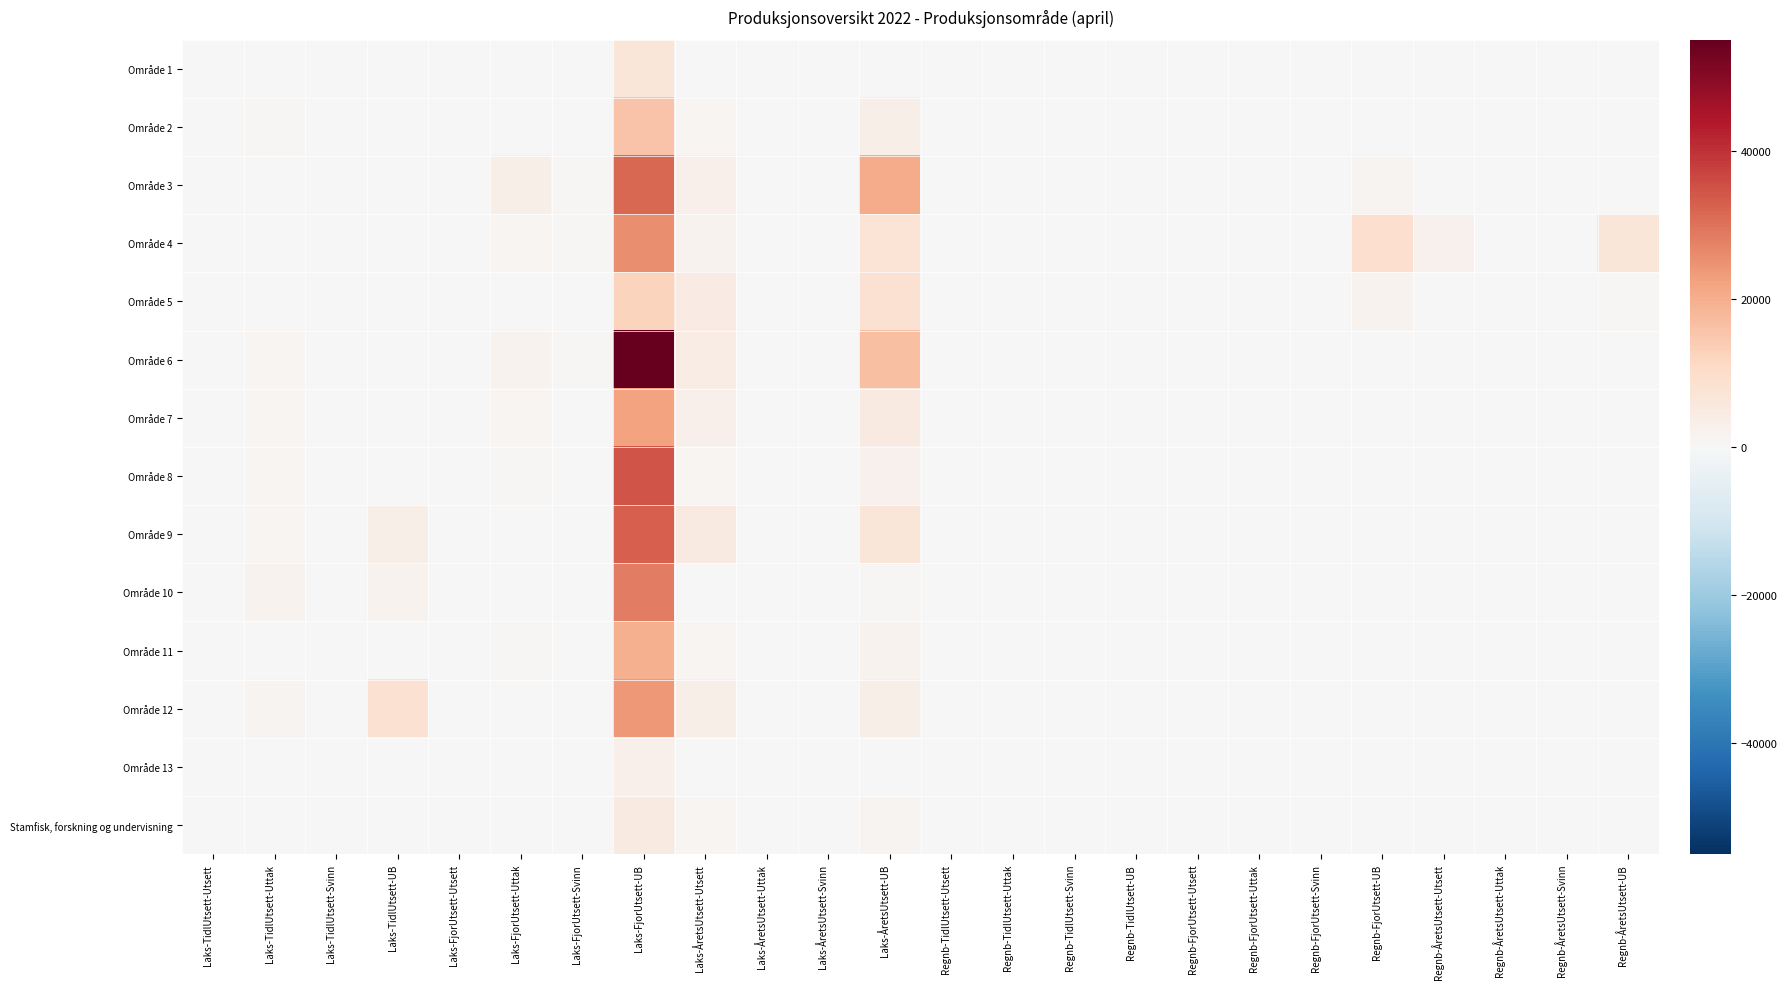

Reading left to right, what are all the values shown in this chart?

Område 1: Laks-TidlUtsett-Utsett=0.0	Laks-TidlUtsett-Uttak=0.0	Laks-TidlUtsett-Svinn=0.0	Laks-TidlUtsett-UB=0.0	Laks-FjorUtsett-Utsett=0.0	Laks-FjorUtsett-Uttak=0.0	Laks-FjorUtsett-Svinn=12.3	Laks-FjorUtsett-UB=6830.2	Laks-ÅretsUtsett-Utsett=0.0	Laks-ÅretsUtsett-Uttak=0.0	Laks-ÅretsUtsett-Svinn=0.0	Laks-ÅretsUtsett-UB=0.0	Regnb-TidlUtsett-Utsett=0.0	Regnb-TidlUtsett-Uttak=0.0	Regnb-TidlUtsett-Svinn=0.0	Regnb-TidlUtsett-UB=0.0	Regnb-FjorUtsett-Utsett=0.0	Regnb-FjorUtsett-Uttak=0.0	Regnb-FjorUtsett-Svinn=0.0	Regnb-FjorUtsett-UB=0.0	Regnb-ÅretsUtsett-Utsett=0.0	Regnb-ÅretsUtsett-Uttak=0.0	Regnb-ÅretsUtsett-Svinn=0.0	Regnb-ÅretsUtsett-UB=0.0
Område 2: Laks-TidlUtsett-Utsett=0.0	Laks-TidlUtsett-Uttak=671.1	Laks-TidlUtsett-Svinn=-1.0	Laks-TidlUtsett-UB=167.9	Laks-FjorUtsett-Utsett=0.0	Laks-FjorUtsett-Uttak=142.1	Laks-FjorUtsett-Svinn=142.0	Laks-FjorUtsett-UB=15832.6	Laks-ÅretsUtsett-Utsett=963.1	Laks-ÅretsUtsett-Uttak=0.0	Laks-ÅretsUtsett-Svinn=55.8	Laks-ÅretsUtsett-UB=3230.8	Regnb-TidlUtsett-Utsett=0.0	Regnb-TidlUtsett-Uttak=0.0	Regnb-TidlUtsett-Svinn=0.0	Regnb-TidlUtsett-UB=0.0	Regnb-FjorUtsett-Utsett=0.0	Regnb-FjorUtsett-Uttak=0.0	Regnb-FjorUtsett-Svinn=0.0	Regnb-FjorUtsett-UB=0.0	Regnb-ÅretsUtsett-Utsett=0.0	Regnb-ÅretsUtsett-Uttak=0.0	Regnb-ÅretsUtsett-Svinn=0.0	Regnb-ÅretsUtsett-UB=0.0
Område 3: Laks-TidlUtsett-Utsett=0.0	Laks-TidlUtsett-Uttak=287.7	Laks-TidlUtsett-Svinn=-34.2	Laks-TidlUtsett-UB=165.2	Laks-FjorUtsett-Utsett=0.0	Laks-FjorUtsett-Uttak=3122.9	Laks-FjorUtsett-Svinn=734.1	Laks-FjorUtsett-UB=31620.8	Laks-ÅretsUtsett-Utsett=2822.0	Laks-ÅretsUtsett-Uttak=0.0	Laks-ÅretsUtsett-Svinn=146.0	Laks-ÅretsUtsett-UB=20306.3	Regnb-TidlUtsett-Utsett=0.0	Regnb-TidlUtsett-Uttak=0.0	Regnb-TidlUtsett-Svinn=0.0	Regnb-TidlUtsett-UB=0.0	Regnb-FjorUtsett-Utsett=0.0	Regnb-FjorUtsett-Uttak=267.4	Regnb-FjorUtsett-Svinn=20.5	Regnb-FjorUtsett-UB=1481.2	Regnb-ÅretsUtsett-Utsett=0.0	Regnb-ÅretsUtsett-Uttak=0.0	Regnb-ÅretsUtsett-Svinn=0.4	Regnb-ÅretsUtsett-UB=280.6
Område 4: Laks-TidlUtsett-Utsett=0.0	Laks-TidlUtsett-Uttak=424.1	Laks-TidlUtsett-Svinn=33.7	Laks-TidlUtsett-UB=69.6	Laks-FjorUtsett-Utsett=0.0	Laks-FjorUtsett-Uttak=1211.8	Laks-FjorUtsett-Svinn=468.9	Laks-FjorUtsett-UB=25396.5	Laks-ÅretsUtsett-Utsett=1864.4	Laks-ÅretsUtsett-Uttak=0.0	Laks-ÅretsUtsett-Svinn=67.1	Laks-ÅretsUtsett-UB=7413.5	Regnb-TidlUtsett-Utsett=0.0	Regnb-TidlUtsett-Uttak=69.7	Regnb-TidlUtsett-Svinn=5.6	Regnb-TidlUtsett-UB=396.9	Regnb-FjorUtsett-Utsett=0.0	Regnb-FjorUtsett-Uttak=410.2	Regnb-FjorUtsett-Svinn=97.3	Regnb-FjorUtsett-UB=9324.7	Regnb-ÅretsUtsett-Utsett=2284.4	Regnb-ÅretsUtsett-Uttak=0.0	Regnb-ÅretsUtsett-Svinn=27.0	Regnb-ÅretsUtsett-UB=6492.0
Område 5: Laks-TidlUtsett-Utsett=0.0	Laks-TidlUtsett-Uttak=0.0	Laks-TidlUtsett-Svinn=0.0	Laks-TidlUtsett-UB=0.0	Laks-FjorUtsett-Utsett=0.0	Laks-FjorUtsett-Uttak=404.2	Laks-FjorUtsett-Svinn=133.1	Laks-FjorUtsett-UB=12069.2	Laks-ÅretsUtsett-Utsett=4543.8	Laks-ÅretsUtsett-Uttak=0.0	Laks-ÅretsUtsett-Svinn=90.2	Laks-ÅretsUtsett-UB=8475.0	Regnb-TidlUtsett-Utsett=0.0	Regnb-TidlUtsett-Uttak=0.0	Regnb-TidlUtsett-Svinn=0.0	Regnb-TidlUtsett-UB=0.0	Regnb-FjorUtsett-Utsett=0.0	Regnb-FjorUtsett-Uttak=253.9	Regnb-FjorUtsett-Svinn=41.1	Regnb-FjorUtsett-UB=1954.0	Regnb-ÅretsUtsett-Utsett=0.0	Regnb-ÅretsUtsett-Uttak=0.0	Regnb-ÅretsUtsett-Svinn=7.2	Regnb-ÅretsUtsett-UB=595.3
Område 6: Laks-TidlUtsett-Utsett=0.0	Laks-TidlUtsett-Uttak=1003.8	Laks-TidlUtsett-Svinn=15.5	Laks-TidlUtsett-UB=281.3	Laks-FjorUtsett-Utsett=0.0	Laks-FjorUtsett-Uttak=2053.6	Laks-FjorUtsett-Svinn=581.7	Laks-FjorUtsett-UB=55056.1	Laks-ÅretsUtsett-Utsett=4168.7	Laks-ÅretsUtsett-Uttak=0.0	Laks-ÅretsUtsett-Svinn=134.0	Laks-ÅretsUtsett-UB=16386.4	Regnb-TidlUtsett-Utsett=0.0	Regnb-TidlUtsett-Uttak=0.0	Regnb-TidlUtsett-Svinn=0.0	Regnb-TidlUtsett-UB=0.0	Regnb-FjorUtsett-Utsett=0.0	Regnb-FjorUtsett-Uttak=0.0	Regnb-FjorUtsett-Svinn=0.0	Regnb-FjorUtsett-UB=0.0	Regnb-ÅretsUtsett-Utsett=0.0	Regnb-ÅretsUtsett-Uttak=0.0	Regnb-ÅretsUtsett-Svinn=0.0	Regnb-ÅretsUtsett-UB=0.0
Område 7: Laks-TidlUtsett-Utsett=0.0	Laks-TidlUtsett-Uttak=960.8	Laks-TidlUtsett-Svinn=5.3	Laks-TidlUtsett-UB=301.2	Laks-FjorUtsett-Utsett=0.0	Laks-FjorUtsett-Uttak=947.7	Laks-FjorUtsett-Svinn=189.4	Laks-FjorUtsett-UB=22152.7	Laks-ÅretsUtsett-Utsett=2725.2	Laks-ÅretsUtsett-Uttak=0.0	Laks-ÅretsUtsett-Svinn=115.5	Laks-ÅretsUtsett-UB=4981.0	Regnb-TidlUtsett-Utsett=0.0	Regnb-TidlUtsett-Uttak=0.0	Regnb-TidlUtsett-Svinn=0.0	Regnb-TidlUtsett-UB=0.0	Regnb-FjorUtsett-Utsett=0.0	Regnb-FjorUtsett-Uttak=0.0	Regnb-FjorUtsett-Svinn=0.0	Regnb-FjorUtsett-UB=0.0	Regnb-ÅretsUtsett-Utsett=0.0	Regnb-ÅretsUtsett-Uttak=0.0	Regnb-ÅretsUtsett-Svinn=0.0	Regnb-ÅretsUtsett-UB=0.0
Område 8: Laks-TidlUtsett-Utsett=0.0	Laks-TidlUtsett-Uttak=933.1	Laks-TidlUtsett-Svinn=-16.4	Laks-TidlUtsett-UB=421.0	Laks-FjorUtsett-Utsett=0.0	Laks-FjorUtsett-Uttak=780.1	Laks-FjorUtsett-Svinn=307.9	Laks-FjorUtsett-UB=34522.8	Laks-ÅretsUtsett-Utsett=1088.5	Laks-ÅretsUtsett-Uttak=0.0	Laks-ÅretsUtsett-Svinn=23.5	Laks-ÅretsUtsett-UB=2421.6	Regnb-TidlUtsett-Utsett=0.0	Regnb-TidlUtsett-Uttak=0.0	Regnb-TidlUtsett-Svinn=0.0	Regnb-TidlUtsett-UB=0.0	Regnb-FjorUtsett-Utsett=0.0	Regnb-FjorUtsett-Uttak=0.0	Regnb-FjorUtsett-Svinn=0.0	Regnb-FjorUtsett-UB=0.0	Regnb-ÅretsUtsett-Utsett=0.0	Regnb-ÅretsUtsett-Uttak=0.0	Regnb-ÅretsUtsett-Svinn=0.0	Regnb-ÅretsUtsett-UB=0.0
Område 9: Laks-TidlUtsett-Utsett=0.0	Laks-TidlUtsett-Uttak=1018.7	Laks-TidlUtsett-Svinn=-21.1	Laks-TidlUtsett-UB=3216.4	Laks-FjorUtsett-Utsett=0.0	Laks-FjorUtsett-Uttak=170.6	Laks-FjorUtsett-Svinn=283.7	Laks-FjorUtsett-UB=32736.1	Laks-ÅretsUtsett-Utsett=4936.0	Laks-ÅretsUtsett-Uttak=0.0	Laks-ÅretsUtsett-Svinn=32.1	Laks-ÅretsUtsett-UB=6833.9	Regnb-TidlUtsett-Utsett=0.0	Regnb-TidlUtsett-Uttak=0.0	Regnb-TidlUtsett-Svinn=0.0	Regnb-TidlUtsett-UB=0.0	Regnb-FjorUtsett-Utsett=0.0	Regnb-FjorUtsett-Uttak=0.0	Regnb-FjorUtsett-Svinn=0.0	Regnb-FjorUtsett-UB=0.0	Regnb-ÅretsUtsett-Utsett=0.0	Regnb-ÅretsUtsett-Uttak=0.0	Regnb-ÅretsUtsett-Svinn=0.0	Regnb-ÅretsUtsett-UB=0.0
Område 10: Laks-TidlUtsett-Utsett=0.0	Laks-TidlUtsett-Uttak=2011.2	Laks-TidlUtsett-Svinn=29.8	Laks-TidlUtsett-UB=1893.5	Laks-FjorUtsett-Utsett=0.0	Laks-FjorUtsett-Uttak=192.6	Laks-FjorUtsett-Svinn=260.9	Laks-FjorUtsett-UB=28251.2	Laks-ÅretsUtsett-Utsett=312.2	Laks-ÅretsUtsett-Uttak=0.0	Laks-ÅretsUtsett-Svinn=218.8	Laks-ÅretsUtsett-UB=805.9	Regnb-TidlUtsett-Utsett=0.0	Regnb-TidlUtsett-Uttak=0.0	Regnb-TidlUtsett-Svinn=0.0	Regnb-TidlUtsett-UB=0.0	Regnb-FjorUtsett-Utsett=0.0	Regnb-FjorUtsett-Uttak=0.0	Regnb-FjorUtsett-Svinn=0.0	Regnb-FjorUtsett-UB=0.0	Regnb-ÅretsUtsett-Utsett=0.0	Regnb-ÅretsUtsett-Uttak=0.0	Regnb-ÅretsUtsett-Svinn=0.0	Regnb-ÅretsUtsett-UB=0.0
Område 11: Laks-TidlUtsett-Utsett=0.0	Laks-TidlUtsett-Uttak=184.4	Laks-TidlUtsett-Svinn=13.5	Laks-TidlUtsett-UB=0.0	Laks-FjorUtsett-Utsett=0.0	Laks-FjorUtsett-Uttak=478.3	Laks-FjorUtsett-Svinn=210.3	Laks-FjorUtsett-UB=19386.0	Laks-ÅretsUtsett-Utsett=995.8	Laks-ÅretsUtsett-Uttak=0.0	Laks-ÅretsUtsett-Svinn=6.0	Laks-ÅretsUtsett-UB=2043.7	Regnb-TidlUtsett-Utsett=0.0	Regnb-TidlUtsett-Uttak=0.0	Regnb-TidlUtsett-Svinn=0.0	Regnb-TidlUtsett-UB=0.0	Regnb-FjorUtsett-Utsett=0.0	Regnb-FjorUtsett-Uttak=0.0	Regnb-FjorUtsett-Svinn=0.0	Regnb-FjorUtsett-UB=0.0	Regnb-ÅretsUtsett-Utsett=0.0	Regnb-ÅretsUtsett-Uttak=0.0	Regnb-ÅretsUtsett-Svinn=0.0	Regnb-ÅretsUtsett-UB=0.0
Område 12: Laks-TidlUtsett-Utsett=0.0	Laks-TidlUtsett-Uttak=1327.4	Laks-TidlUtsett-Svinn=62.0	Laks-TidlUtsett-UB=8380.6	Laks-FjorUtsett-Utsett=0.0	Laks-FjorUtsett-Uttak=0.0	Laks-FjorUtsett-Svinn=244.5	Laks-FjorUtsett-UB=24044.2	Laks-ÅretsUtsett-Utsett=3440.2	Laks-ÅretsUtsett-Uttak=0.0	Laks-ÅretsUtsett-Svinn=11.8	Laks-ÅretsUtsett-UB=3428.4	Regnb-TidlUtsett-Utsett=0.0	Regnb-TidlUtsett-Uttak=0.0	Regnb-TidlUtsett-Svinn=0.0	Regnb-TidlUtsett-UB=0.0	Regnb-FjorUtsett-Utsett=0.0	Regnb-FjorUtsett-Uttak=0.0	Regnb-FjorUtsett-Svinn=0.0	Regnb-FjorUtsett-UB=0.0	Regnb-ÅretsUtsett-Utsett=0.0	Regnb-ÅretsUtsett-Uttak=0.0	Regnb-ÅretsUtsett-Svinn=0.0	Regnb-ÅretsUtsett-UB=0.0
Område 13: Laks-TidlUtsett-Utsett=0.0	Laks-TidlUtsett-Uttak=0.0	Laks-TidlUtsett-Svinn=0.0	Laks-TidlUtsett-UB=0.0	Laks-FjorUtsett-Utsett=0.0	Laks-FjorUtsett-Uttak=0.0	Laks-FjorUtsett-Svinn=31.8	Laks-FjorUtsett-UB=2715.3	Laks-ÅretsUtsett-Utsett=0.0	Laks-ÅretsUtsett-Uttak=0.0	Laks-ÅretsUtsett-Svinn=0.0	Laks-ÅretsUtsett-UB=0.0	Regnb-TidlUtsett-Utsett=0.0	Regnb-TidlUtsett-Uttak=0.0	Regnb-TidlUtsett-Svinn=0.0	Regnb-TidlUtsett-UB=0.0	Regnb-FjorUtsett-Utsett=0.0	Regnb-FjorUtsett-Uttak=0.0	Regnb-FjorUtsett-Svinn=0.0	Regnb-FjorUtsett-UB=0.0	Regnb-ÅretsUtsett-Utsett=0.0	Regnb-ÅretsUtsett-Uttak=0.0	Regnb-ÅretsUtsett-Svinn=0.0	Regnb-ÅretsUtsett-UB=0.0
Stamfisk, forskning og undervisning: Laks-TidlUtsett-Utsett=0.0	Laks-TidlUtsett-Uttak=213.8	Laks-TidlUtsett-Svinn=0.2	Laks-TidlUtsett-UB=425.3	Laks-FjorUtsett-Utsett=0.0	Laks-FjorUtsett-Uttak=120.1	Laks-FjorUtsett-Svinn=83.4	Laks-FjorUtsett-UB=4850.4	Laks-ÅretsUtsett-Utsett=1118.3	Laks-ÅretsUtsett-Uttak=0.0	Laks-ÅretsUtsett-Svinn=47.4	Laks-ÅretsUtsett-UB=1552.9	Regnb-TidlUtsett-Utsett=0.0	Regnb-TidlUtsett-Uttak=0.0	Regnb-TidlUtsett-Svinn=1.4	Regnb-TidlUtsett-UB=18.7	Regnb-FjorUtsett-Utsett=0.0	Regnb-FjorUtsett-Uttak=86.1	Regnb-FjorUtsett-Svinn=7.3	Regnb-FjorUtsett-UB=130.1	Regnb-ÅretsUtsett-Utsett=0.0	Regnb-ÅretsUtsett-Uttak=0.0	Regnb-ÅretsUtsett-Svinn=2.3	Regnb-ÅretsUtsett-UB=364.1